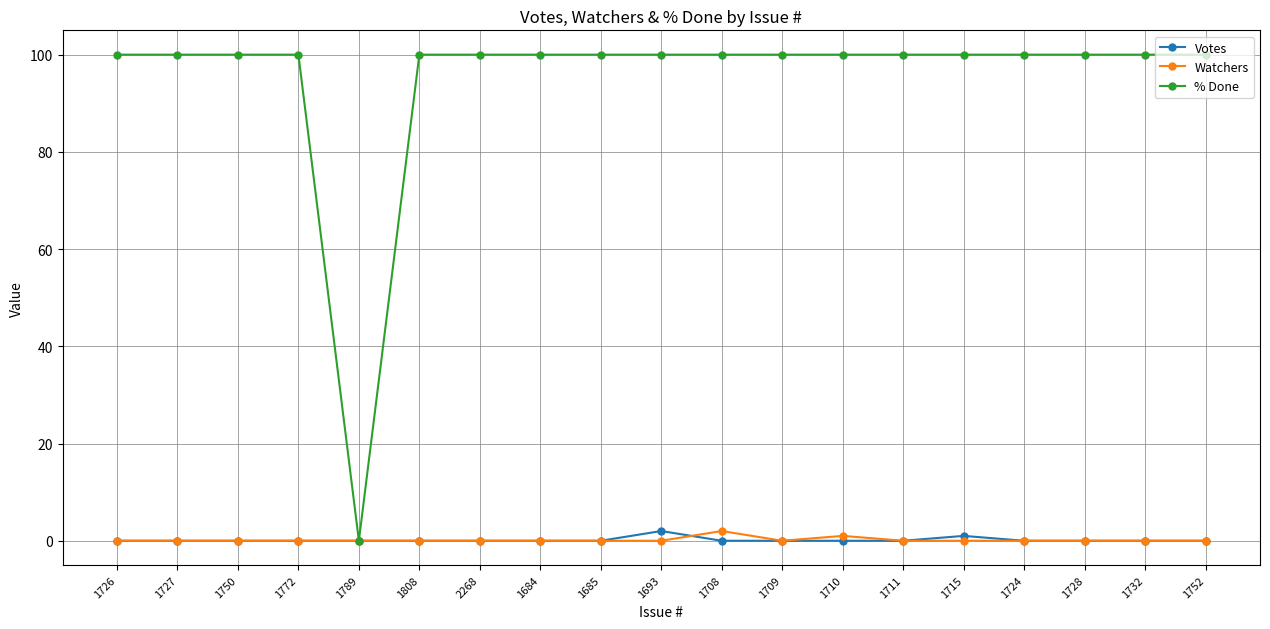

What is the total value across all series at 1750?

100